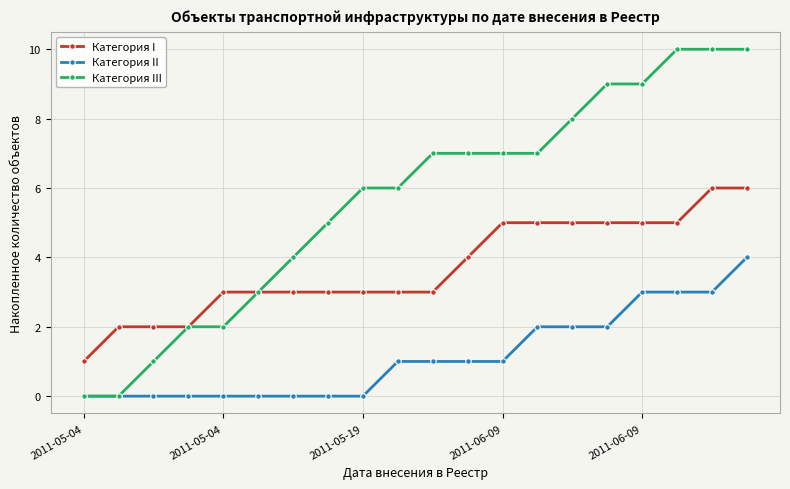

True or false: Категория I and Категория II cross at least once.

False